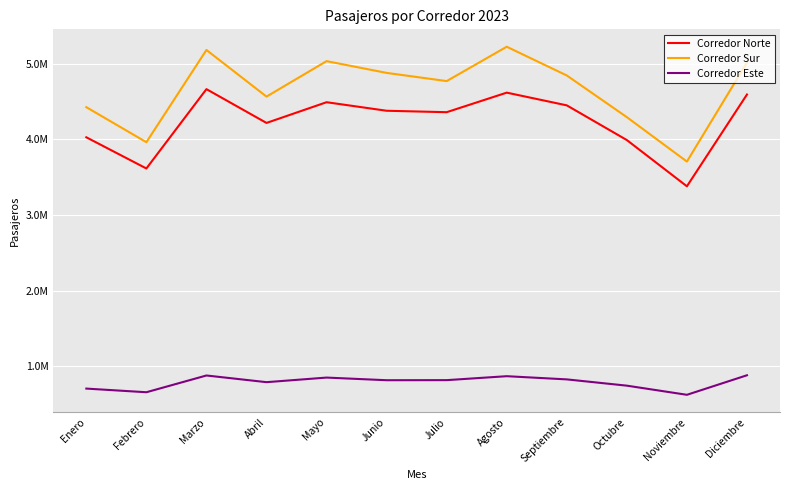

Reading left to right, what are all the values shown in this chart?

Corredor Norte: Enero=4027654	Febrero=3615147	Marzo=4664662	Abril=4217594	Mayo=4491796	Junio=4378814	Julio=4359736	Agosto=4618440	Septiembre=4450106	Octubre=3990995	Noviembre=3379420	Diciembre=4593763
Corredor Sur: Enero=4426041	Febrero=3962719	Marzo=5182940	Abril=4566015	Mayo=5035192	Junio=4879664	Julio=4771255	Agosto=5225775	Septiembre=4845489	Octubre=4293962	Noviembre=3706331	Diciembre=5016565
Corredor Este: Enero=702952	Febrero=654632	Marzo=876258	Abril=787869	Mayo=848605	Junio=813570	Julio=814662	Agosto=866897	Septiembre=824640	Octubre=741651	Noviembre=620710	Diciembre=879249